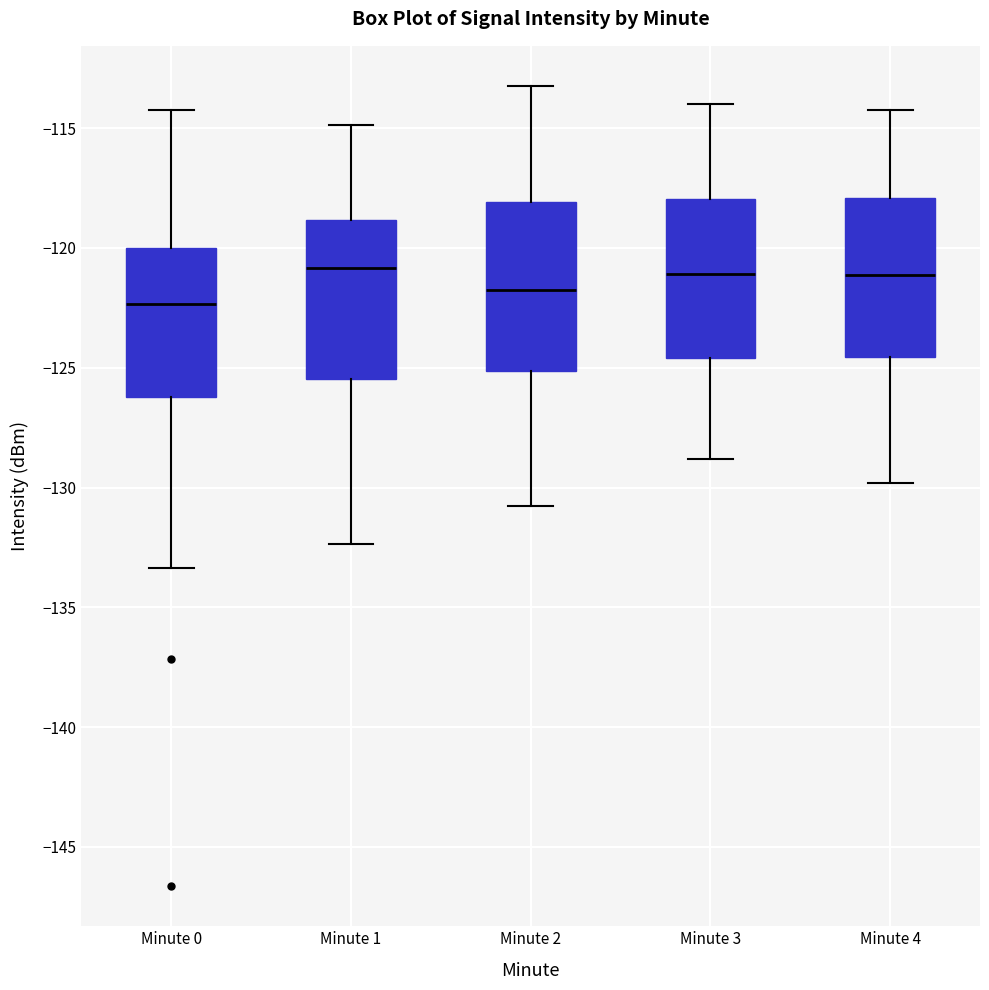

Where is the upper edge of the box for Minute 3 on the y-axis? The values are not printed on the chart, so give them approximately, as read against the axis.

-118.0